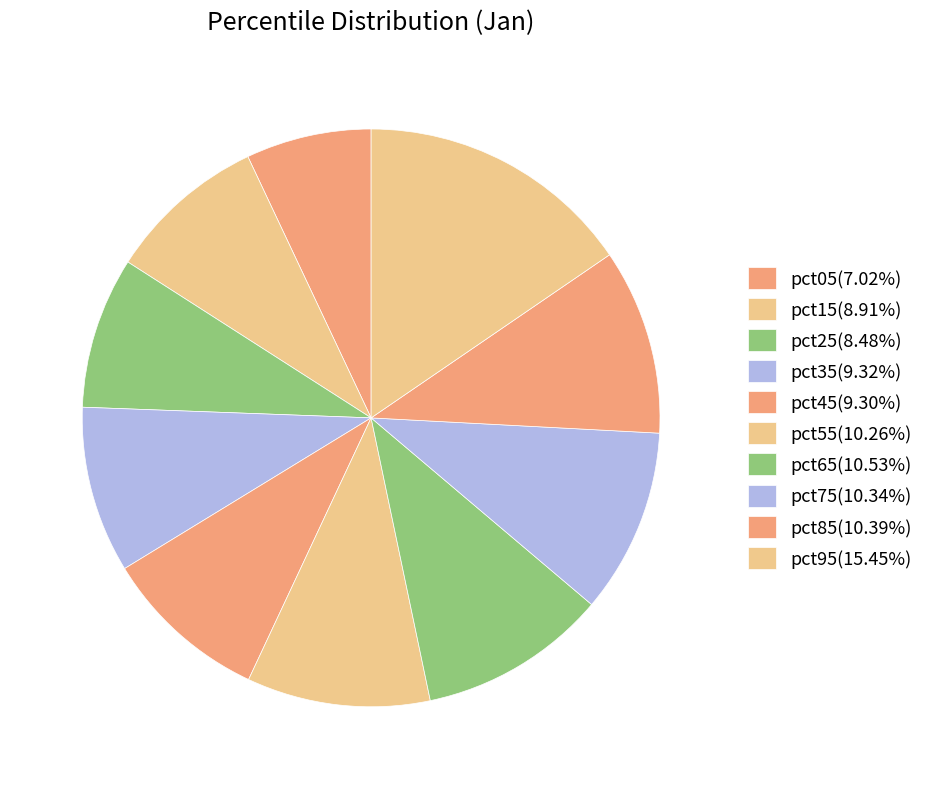

Which category has the smallest portion of the pie?

pct05